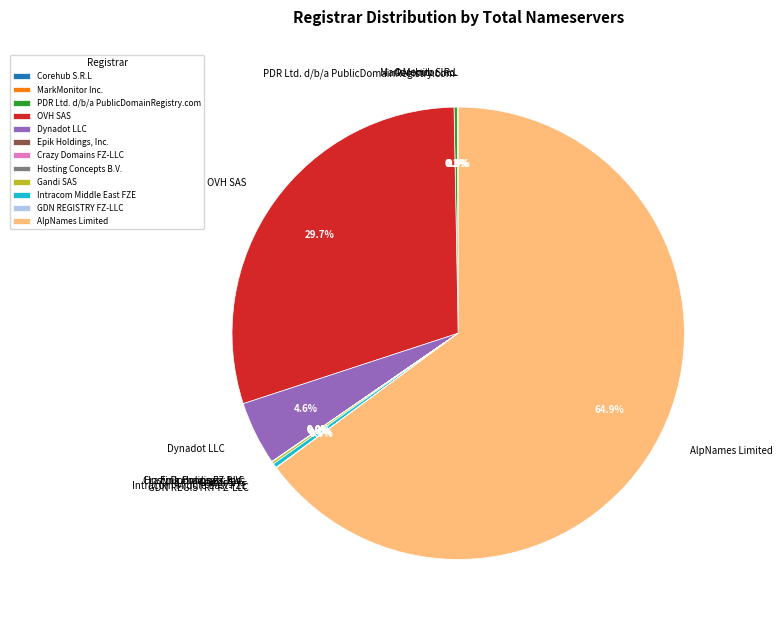

What is the ratio of the value at Dynadot LLC to the value at Intracom Middle East FZE?

15.0